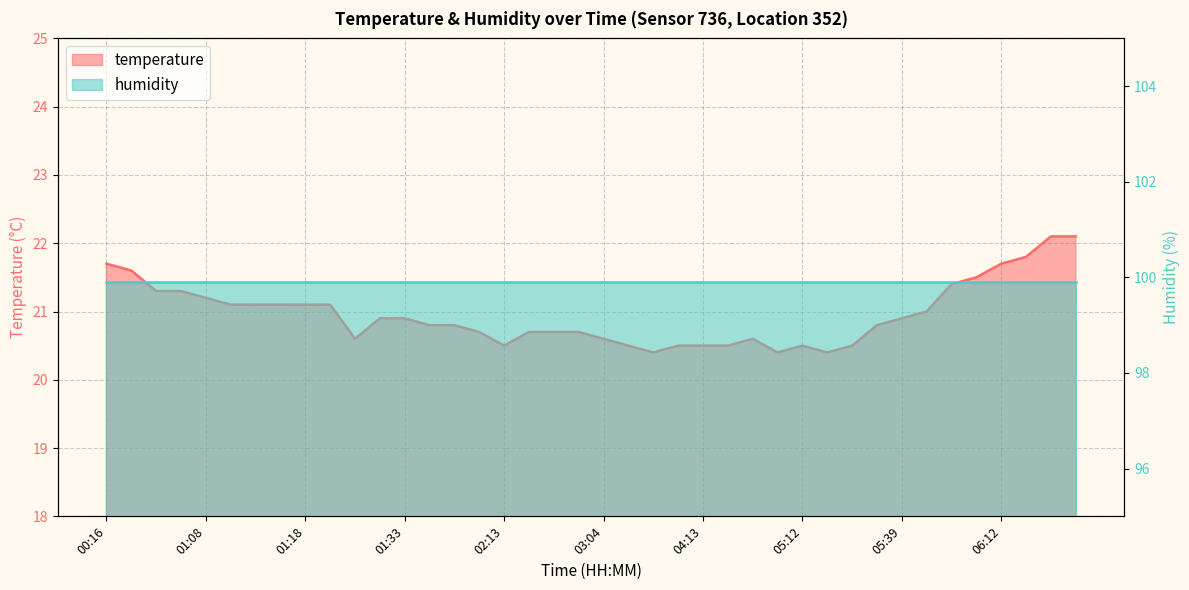

The value at 05:15 is 33.6. True or false?

False